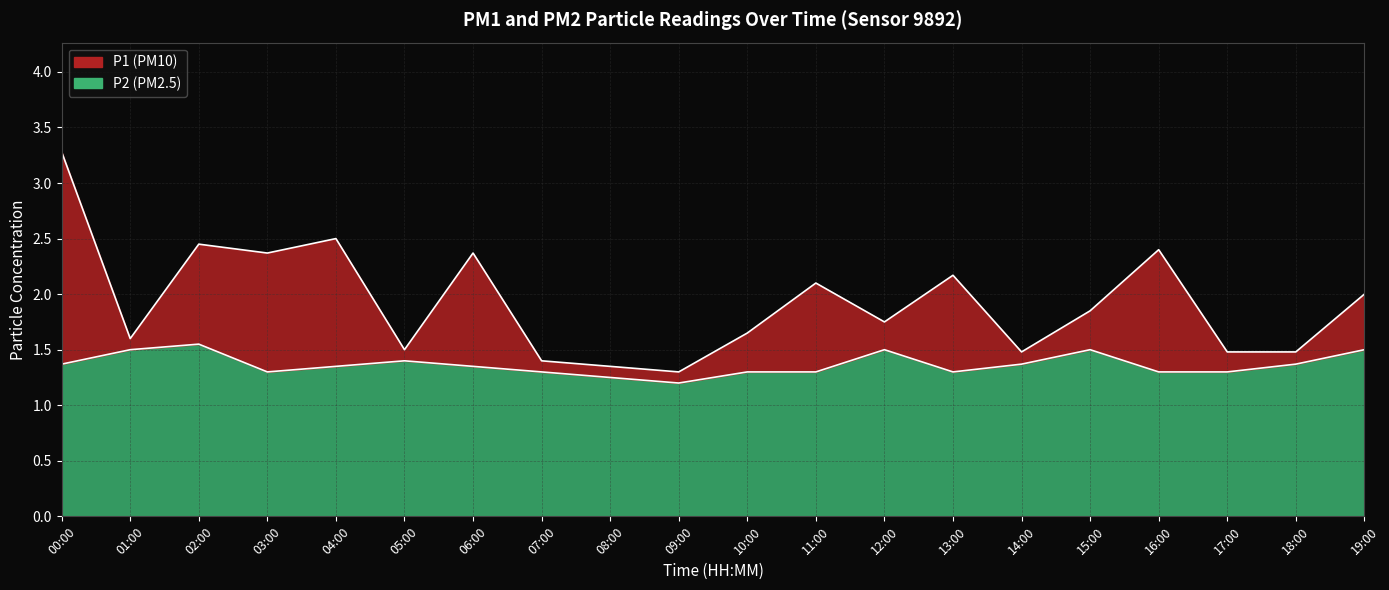

Which series has the largest total across all categories?

P1